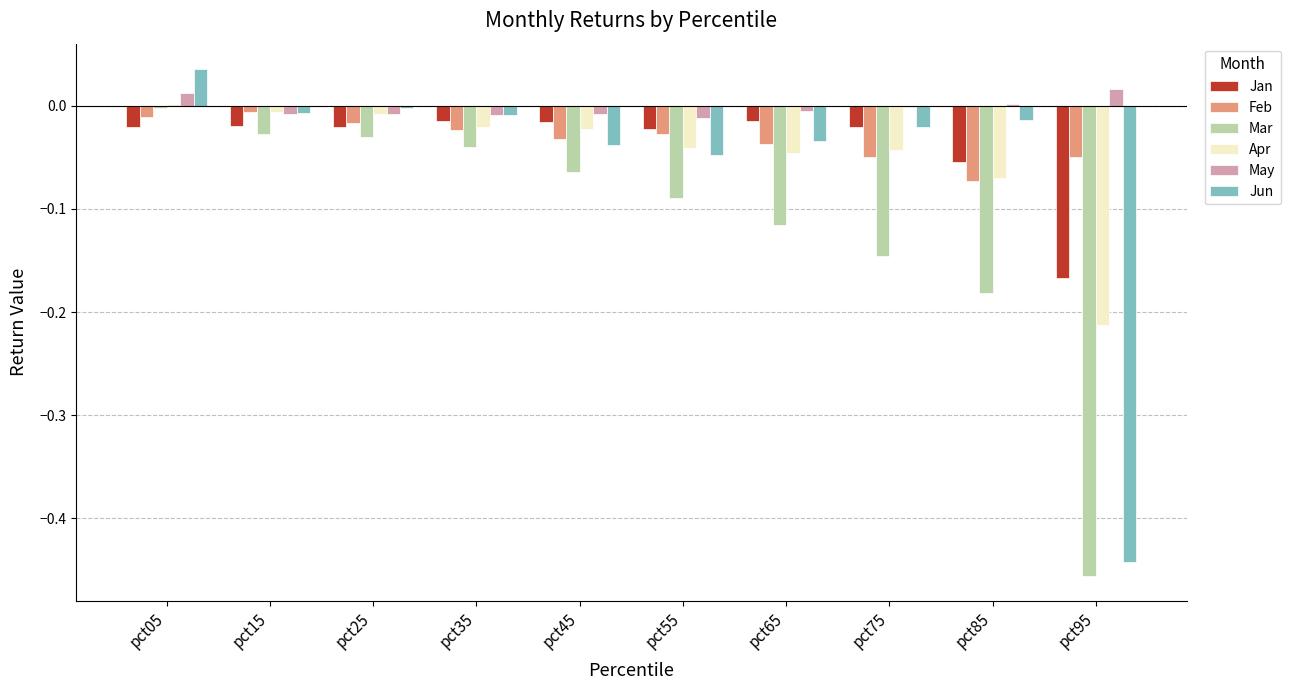

Which category has the highest value across all series?

pct05